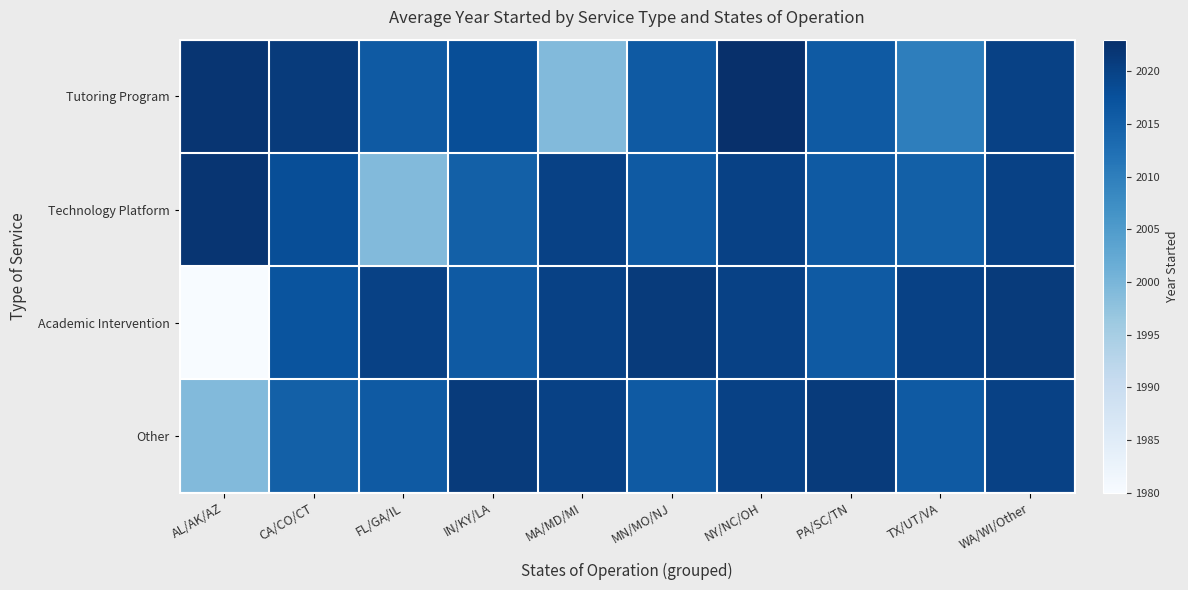

At which category does the chart reach its peak across all series?

NY/NC/OH